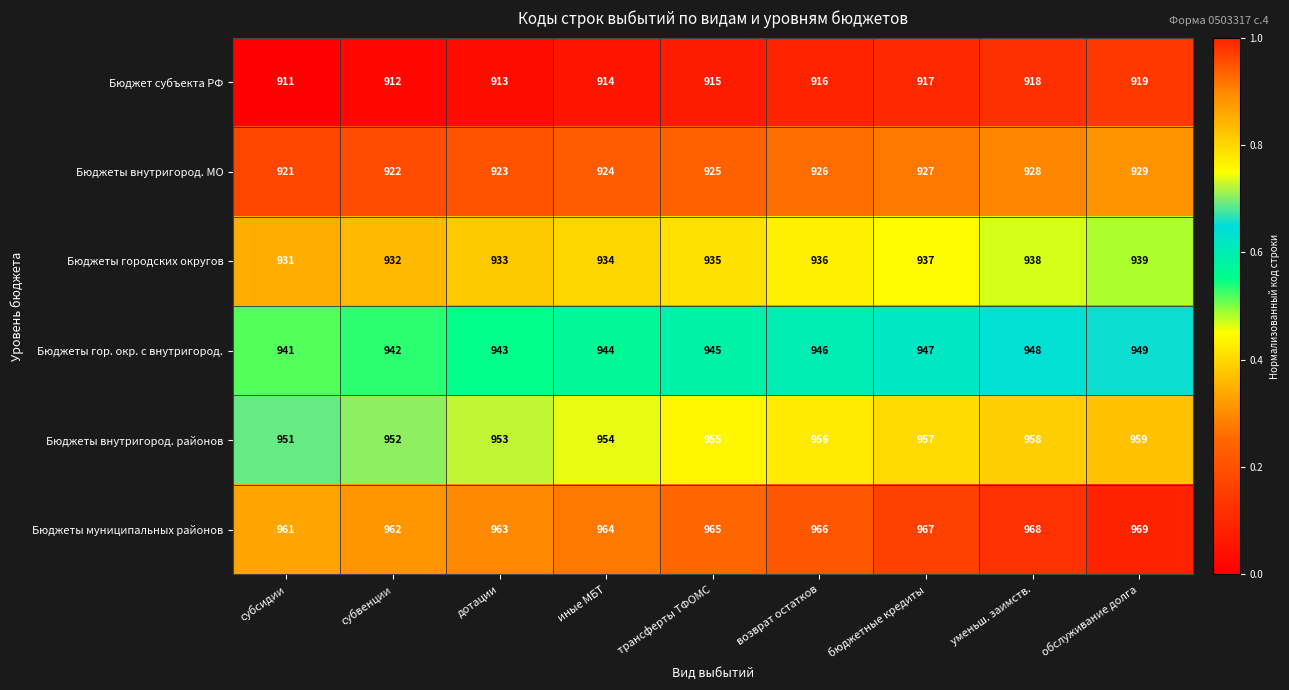

Which series has the largest total across all categories?

Бюджеты муниципальных районов